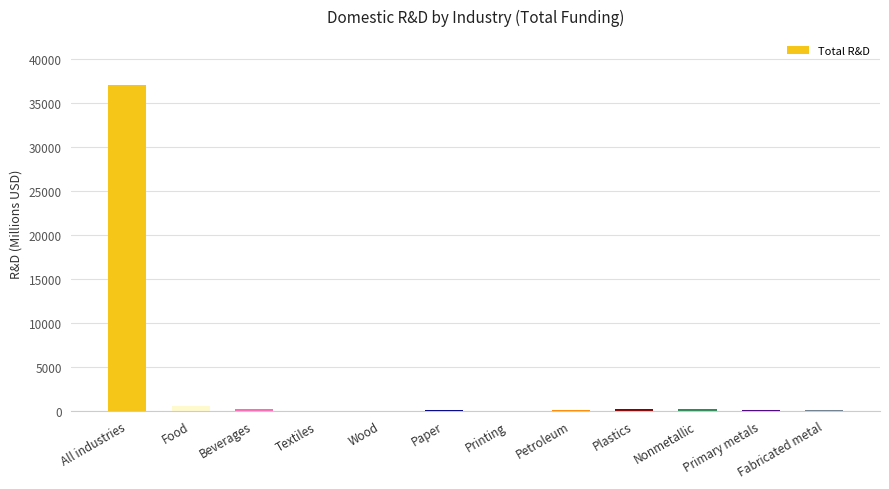

Which category has the highest value across all series?

All industries